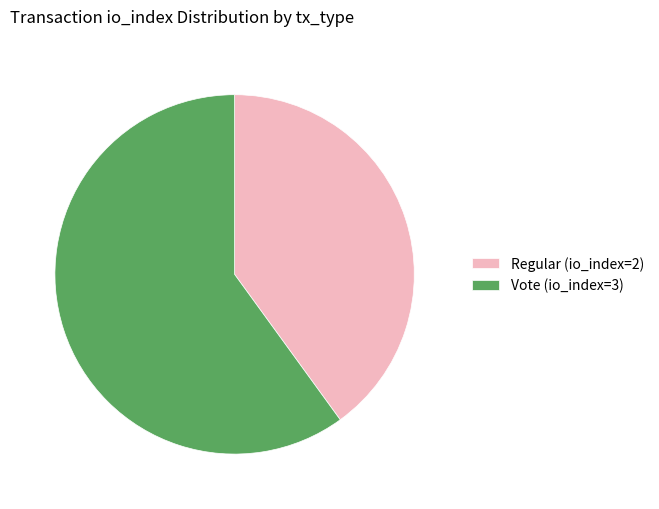

True or false: Regular (io_index=2) accounts for 26% of the total.

False